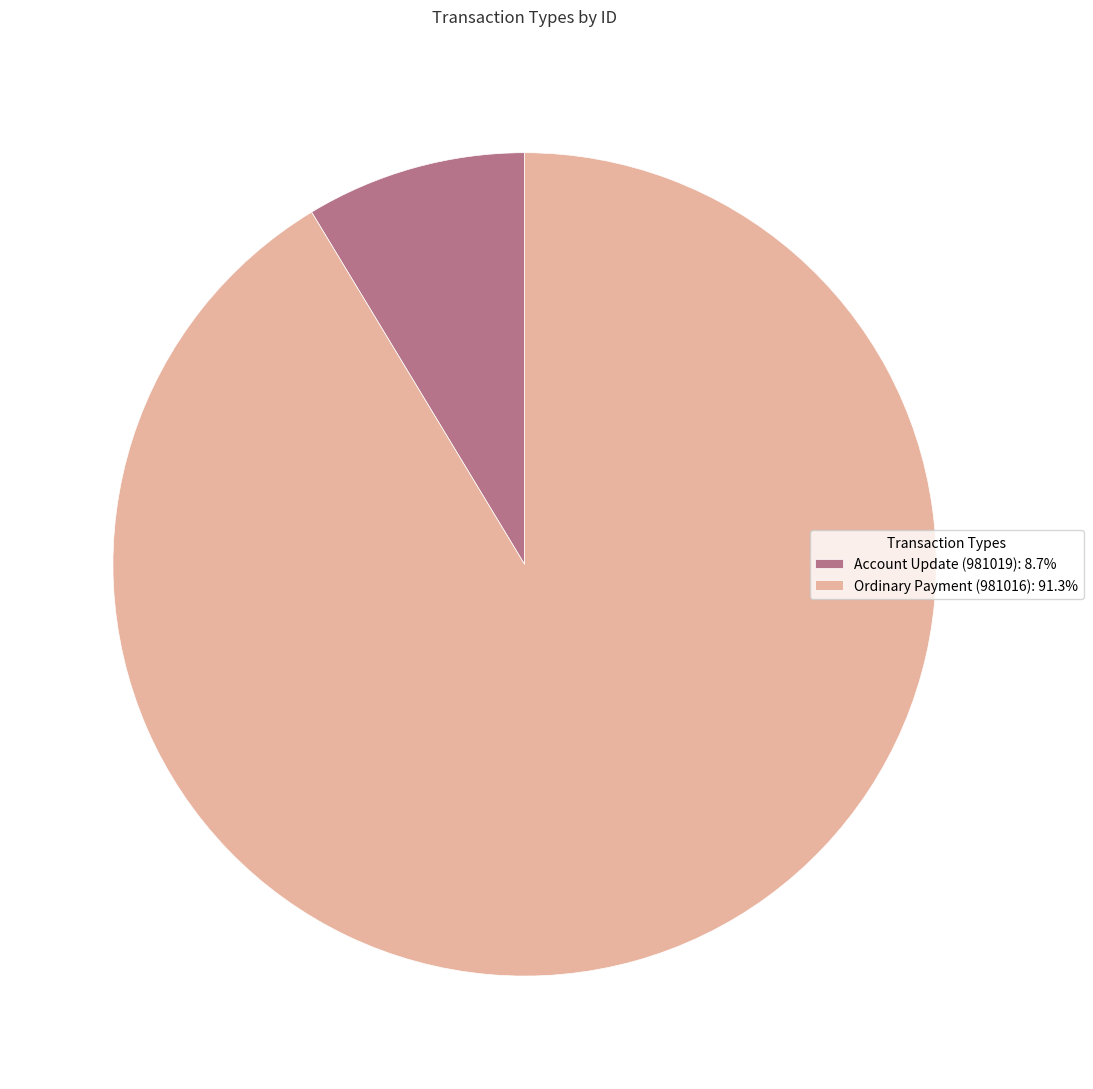

How many slices are in this pie chart?

2